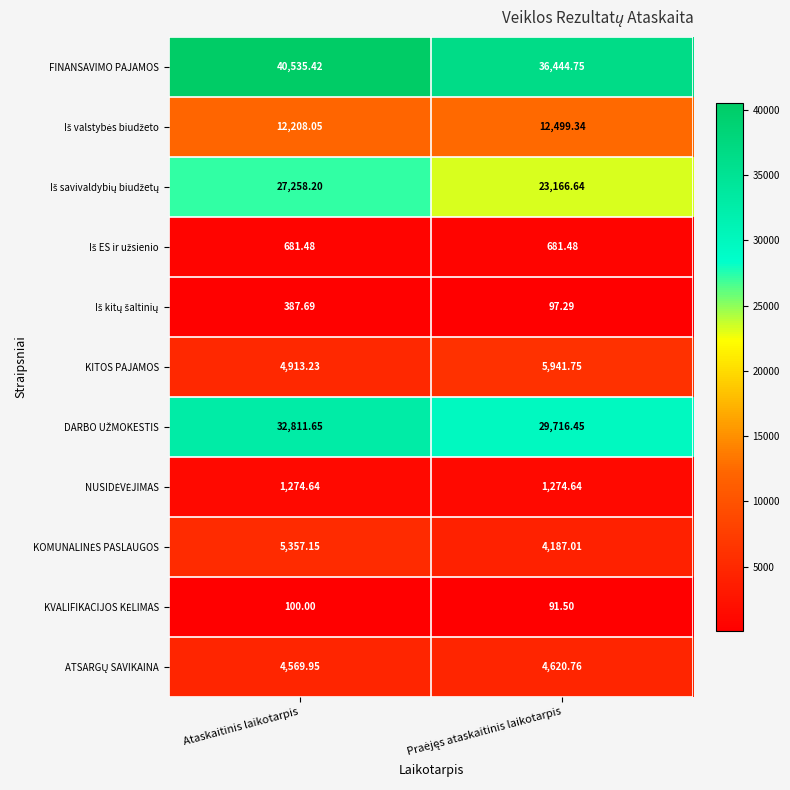

Where does the FINANSAVIMO PAJAMOS series first go above 40535?

Ataskaitinis laikotarpis